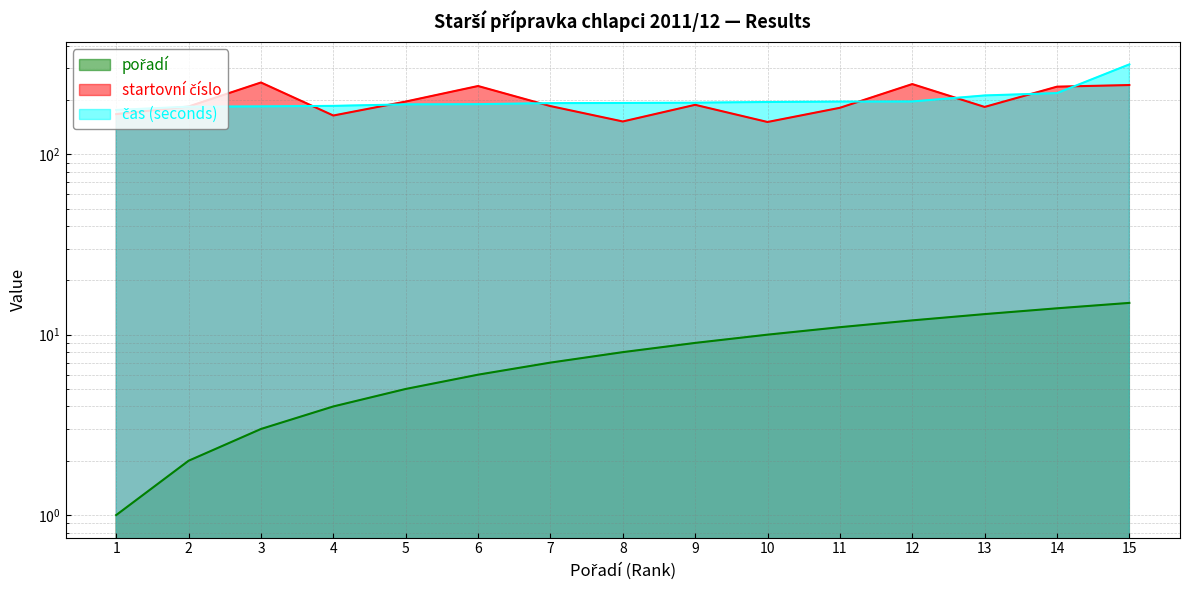

Reading left to right, extract all data points from this chart.

pořadí: 1=1.0	2=2.0	3=3.0	4=4.0	5=5.0	6=6.0	7=7.0	8=8.0	9=9.0	10=10.0	11=11.0	12=12.0	13=13.0	14=14.0	15=15.0
startovní číslo: 1=167.0	2=184.0	3=250.0	4=164.0	5=196.0	6=239.0	7=185.0	8=152.0	9=188.0	10=151.0	11=181.0	12=245.0	13=183.0	14=237.0	15=242.0
čas (seconds): 1=176.1	2=183.6	3=184.3	4=185.5	5=189.1	6=189.6	7=192.1	8=192.5	9=193.2	10=194.9	11=195.9	12=196.2	13=211.9	14=218.3	15=315.0